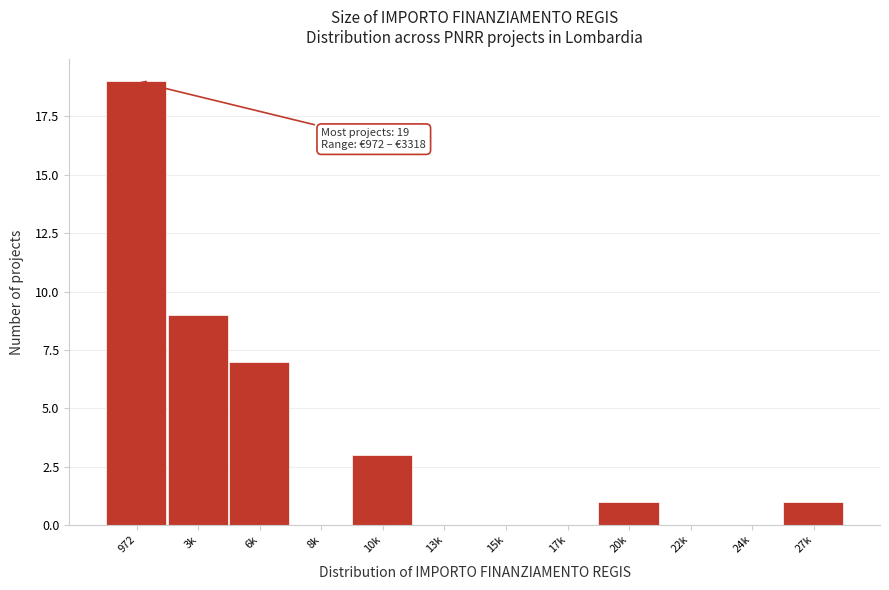

Reading right to left, what are all the values shown in this chart?

27k=1	24k=0	22k=0	20k=1	17k=0	15k=0	13k=0	10k=3	8k=0	6k=7	3k=9	972=19